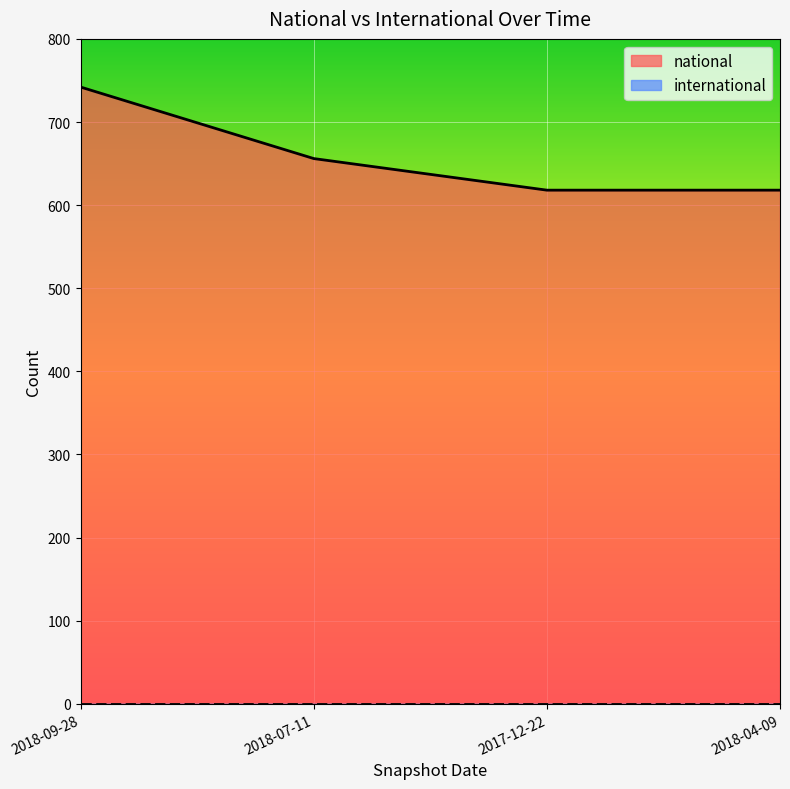

Reading left to right, extract all data points from this chart.

742	656	618	618